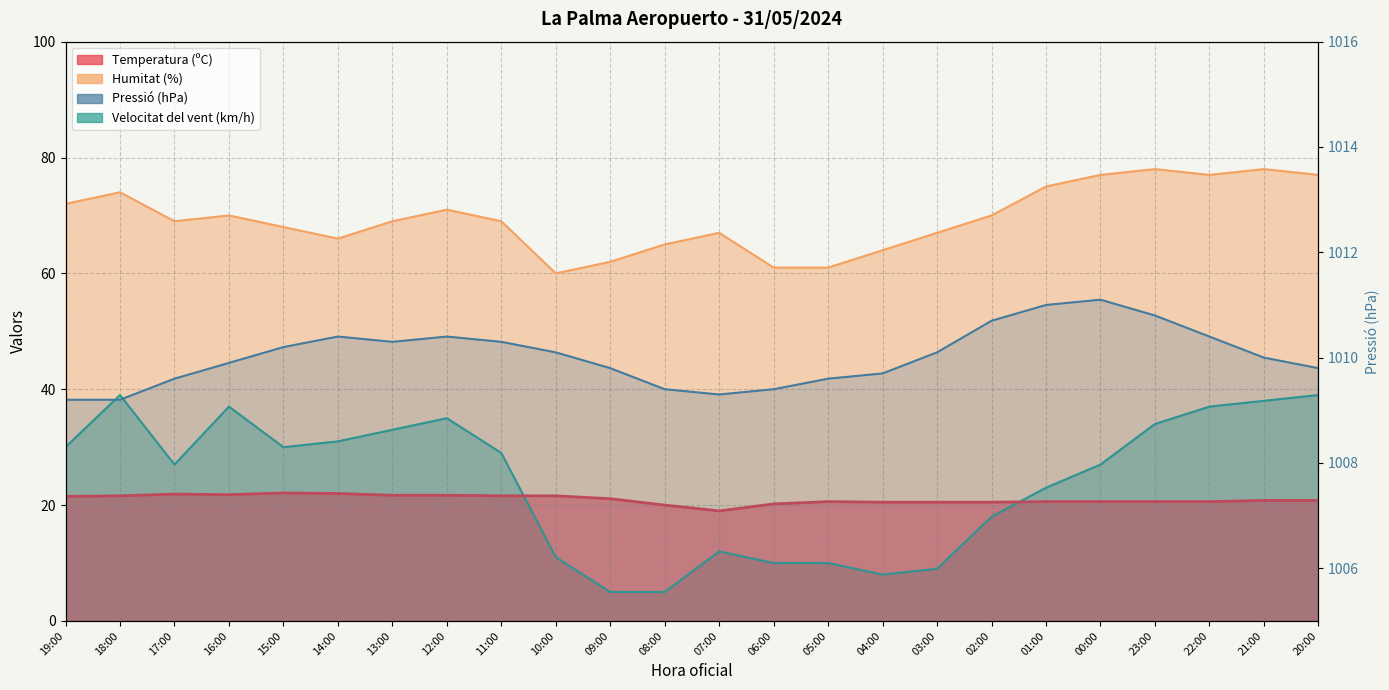

What is the difference between the maximum and second lowest values in the Pressió (hPa) series?

1.9